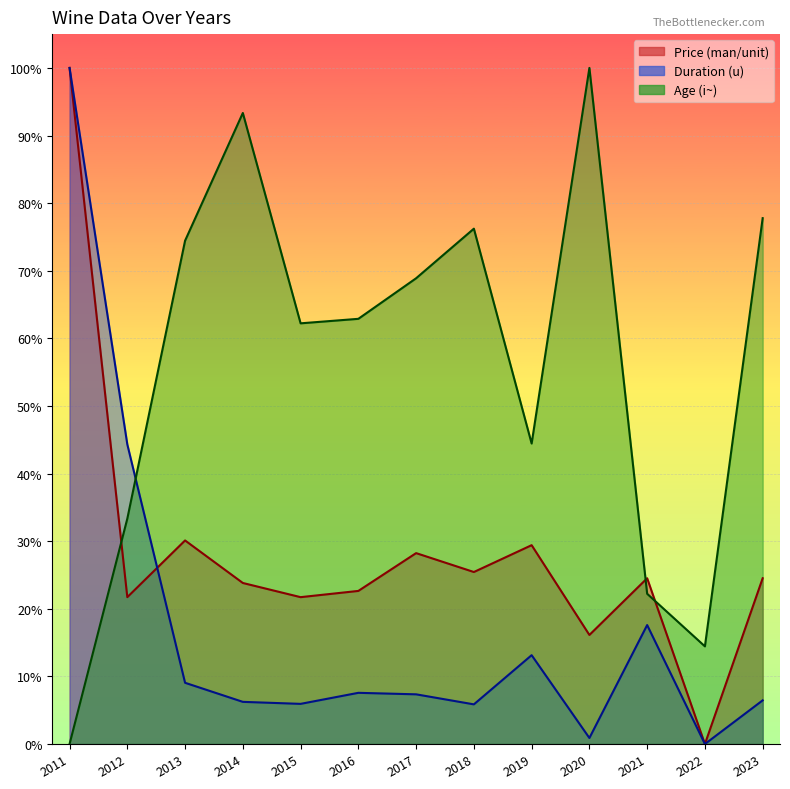

What is the spread (max minus min) of values at 2013?

65.4